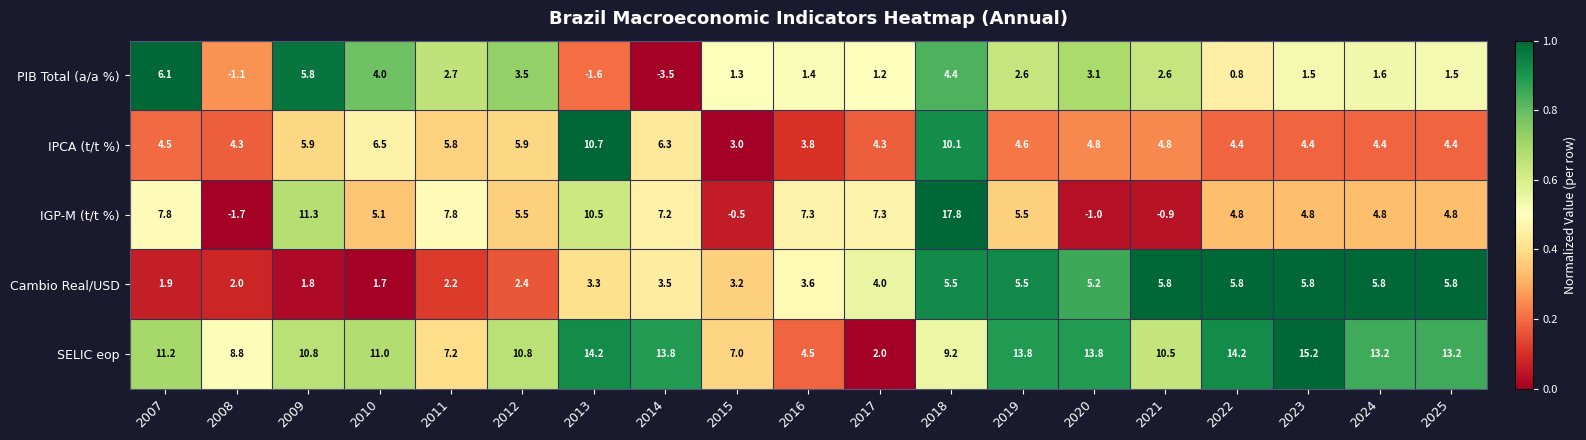

What is the approximate value of SELIC eop at 2016?

4.5